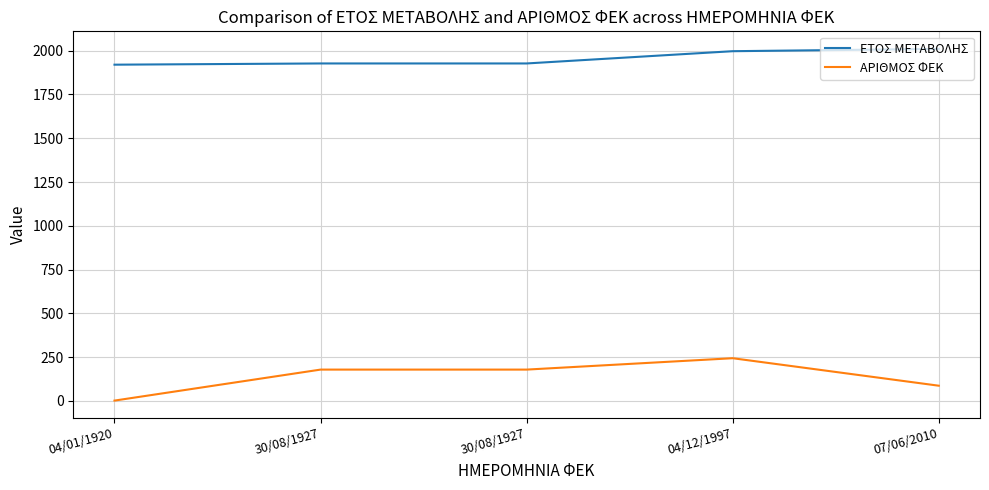

At which category does ΑΡΙΘΜΟΣ ΦΕΚ reach its first local peak?

04/12/1997